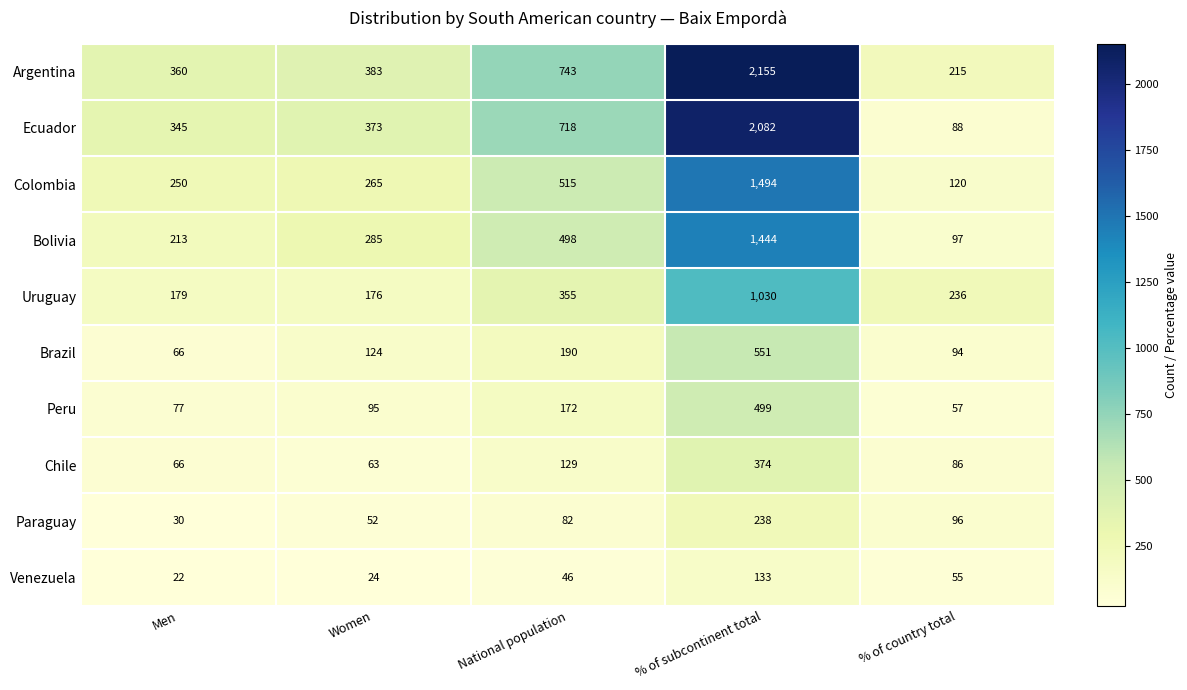

What is the sum of the Ecuador values at Men and % of country total?

433